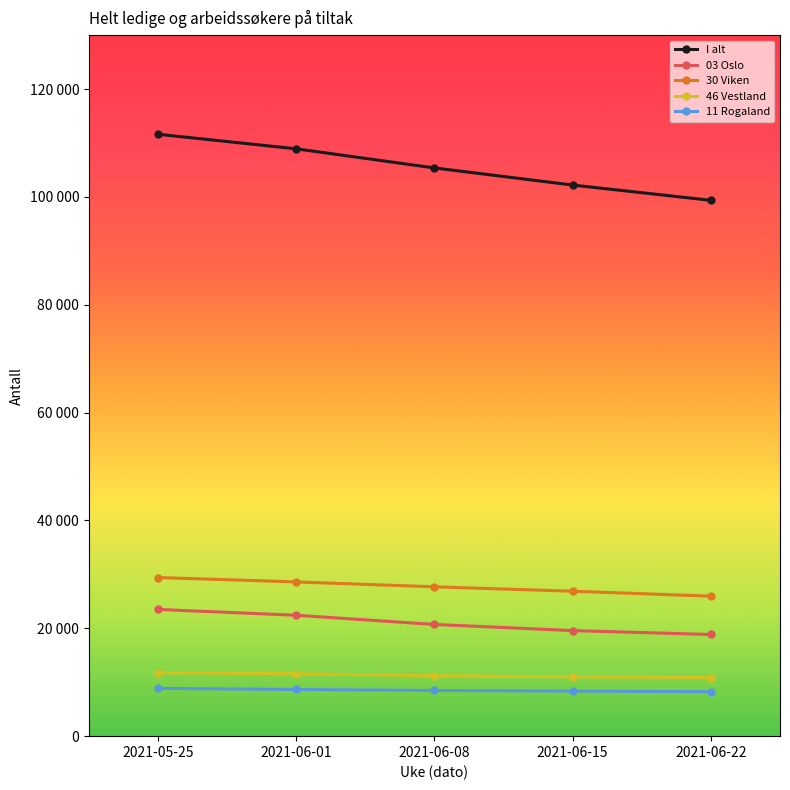

What are all the series names shown in the legend?

I alt, 03 Oslo, 30 Viken, 46 Vestland, 11 Rogaland